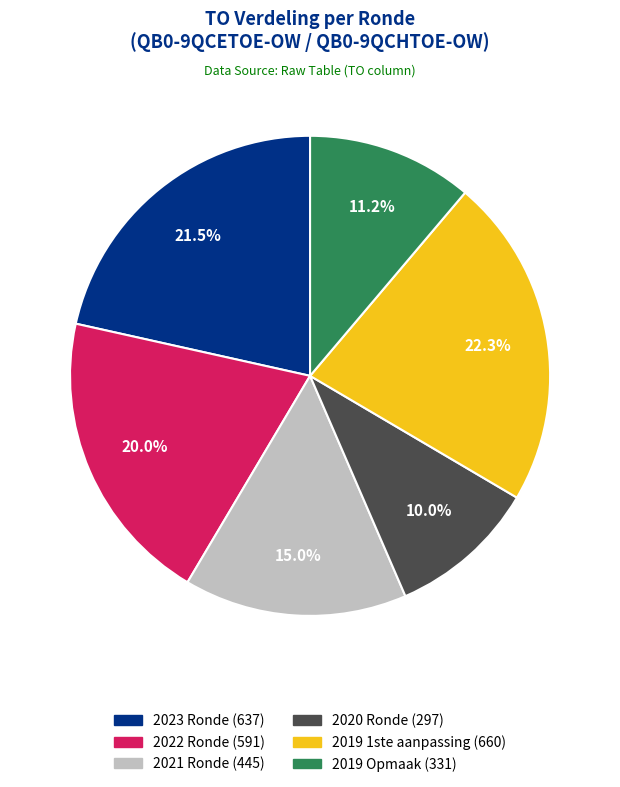

To the nearest percent, what percentage of the pie is 2020 Ronde?

10%